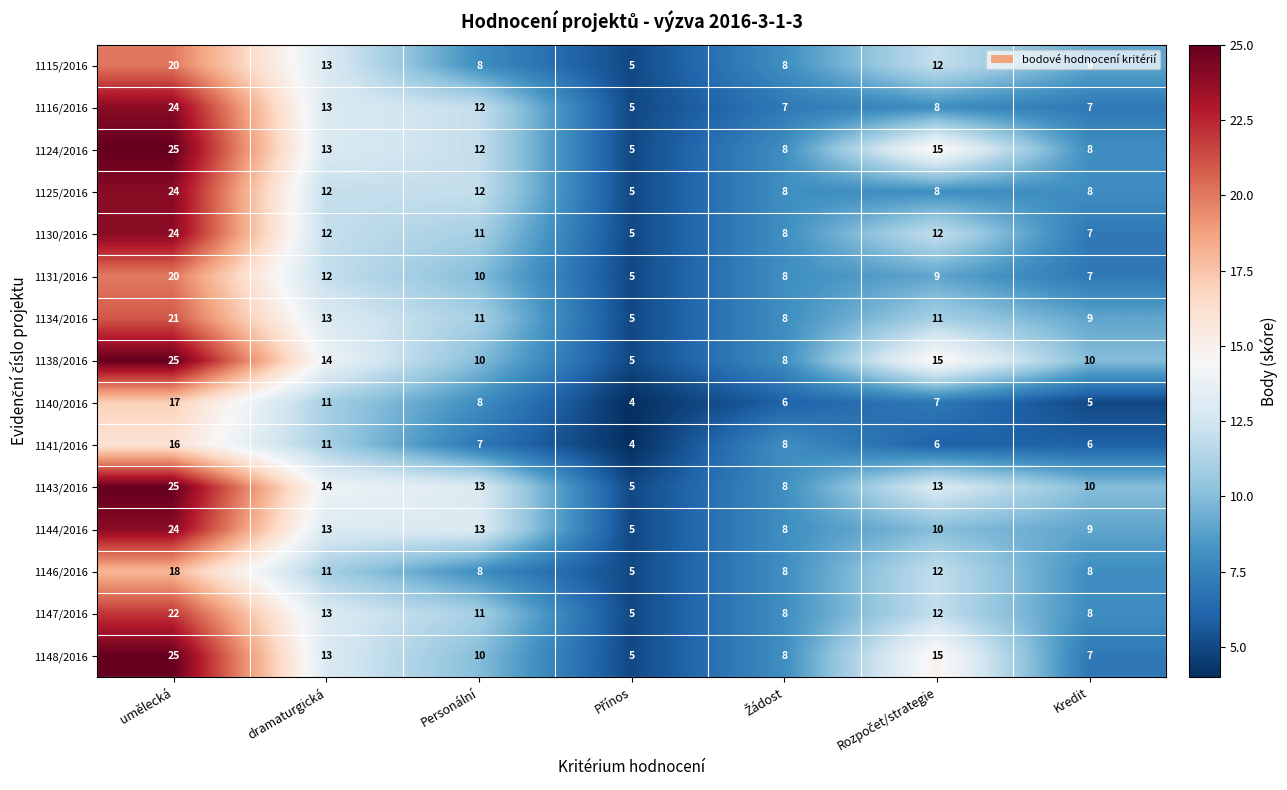

What is the minimum value for 1144/2016?

5